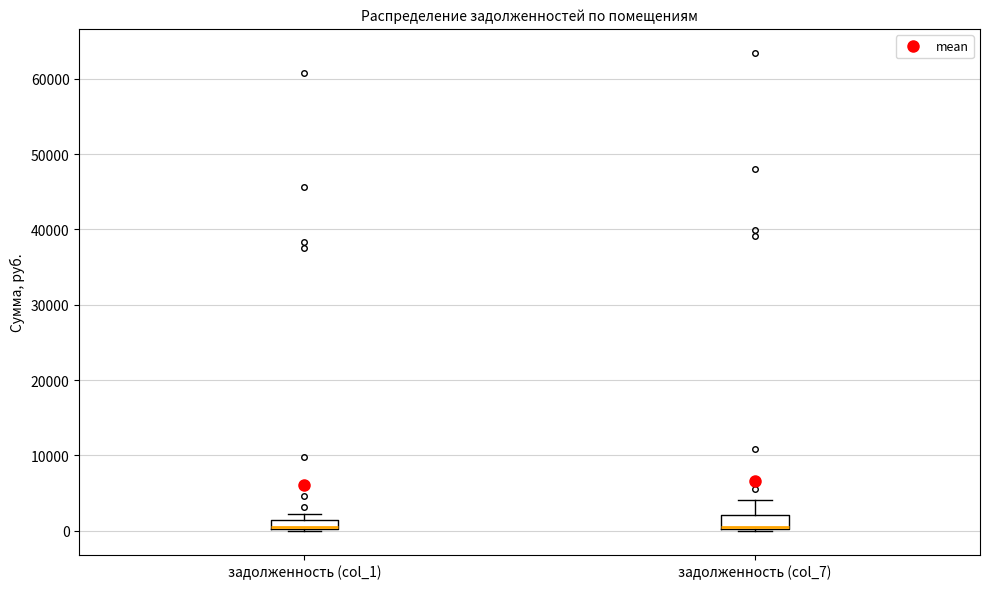

Where is the upper edge of the box for задолженность (col_1) on the y-axis? The values are not printed on the chart, so give them approximately, as read against the axis.

1000